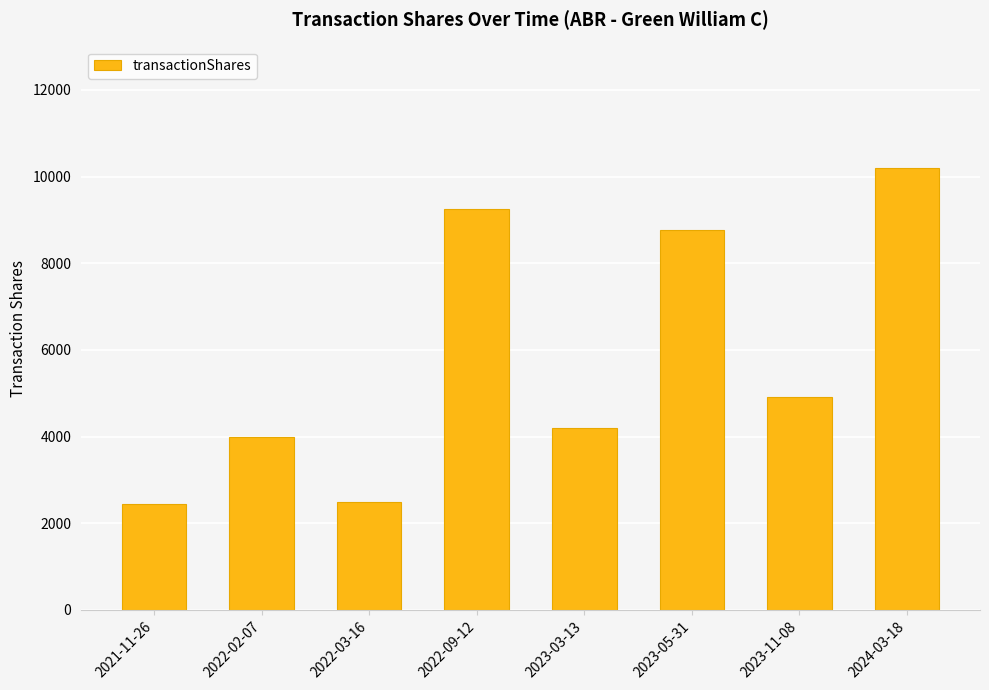

Approximately how many times larger is the value at 2022-02-07 compared to 2023-11-08?

0.8